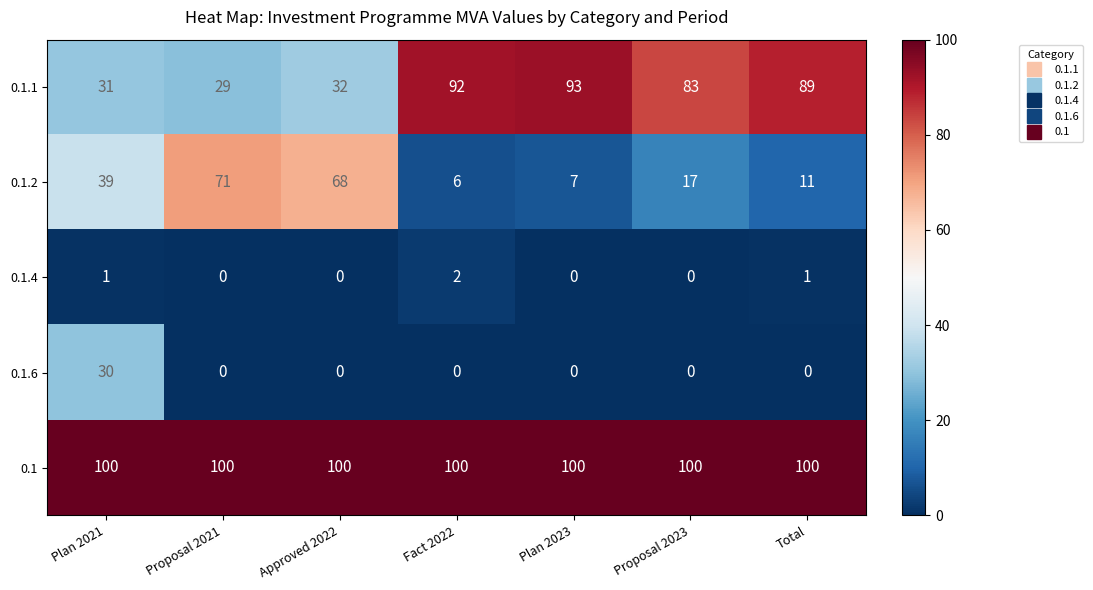

What is the greatest value displayed?

100